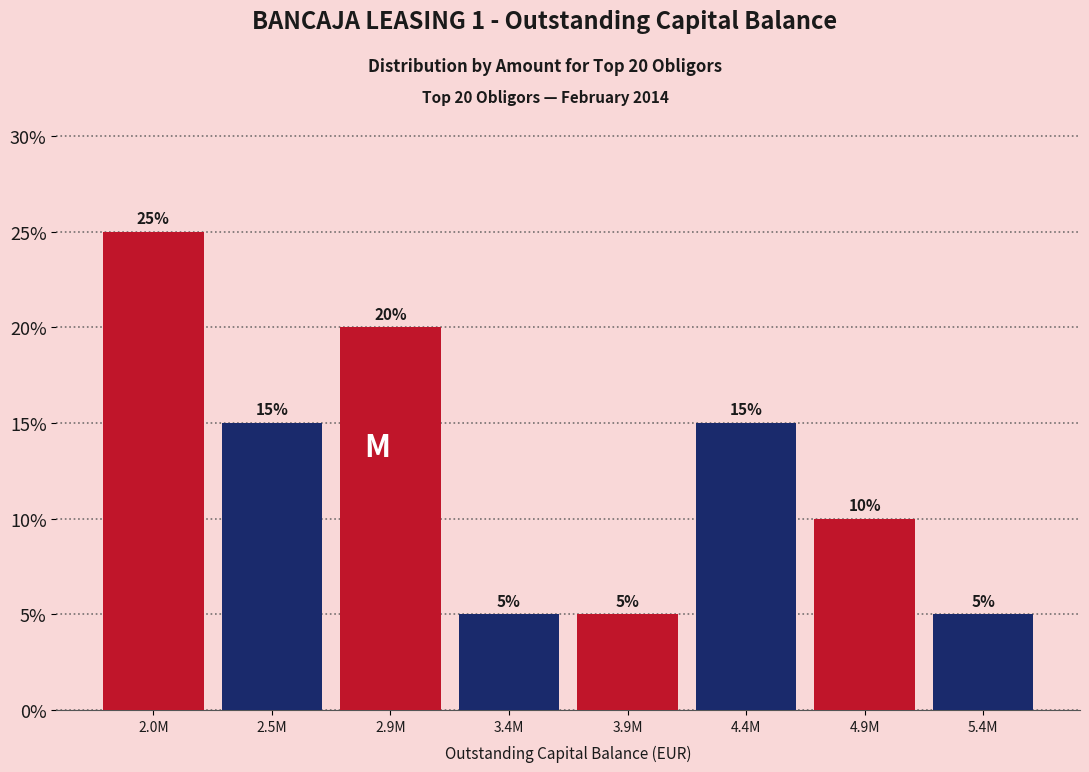

Reading left to right, list all the values displayed in this chart.

2.0M=25	2.5M=15	2.9M=20	3.4M=5	3.9M=5	4.4M=15	4.9M=10	5.4M=5